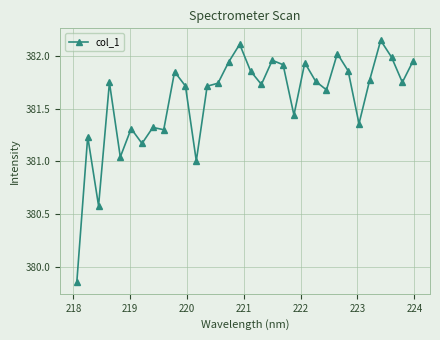

What is the average value?

381.6